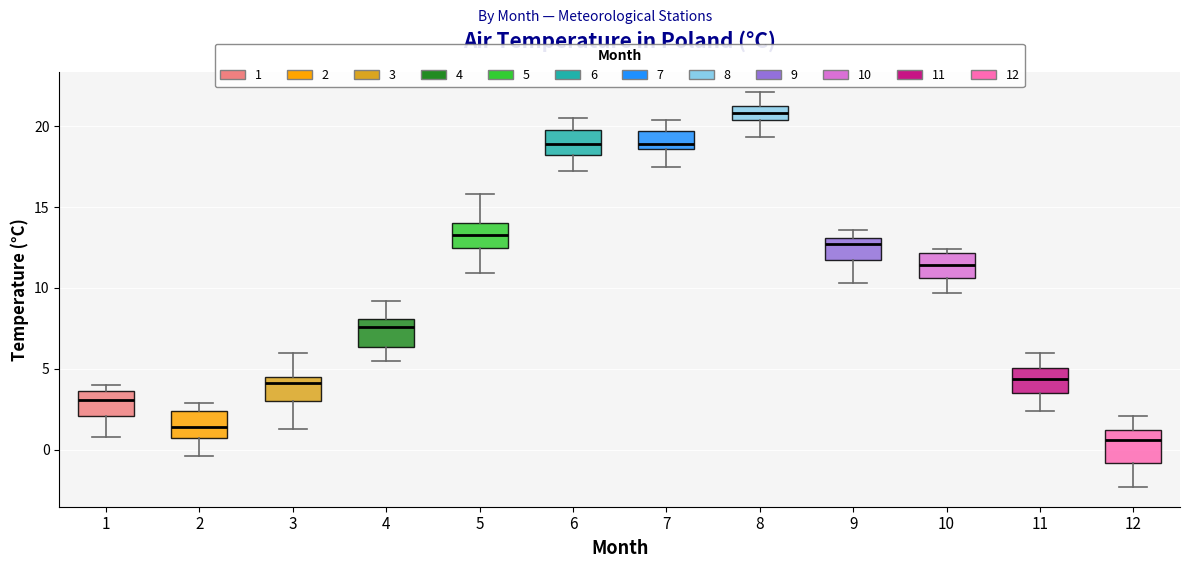

Where does the lower whisker of the box at x = 8 end on the y-axis? The values are not printed on the chart, so give them approximately, as read against the axis.

19.5